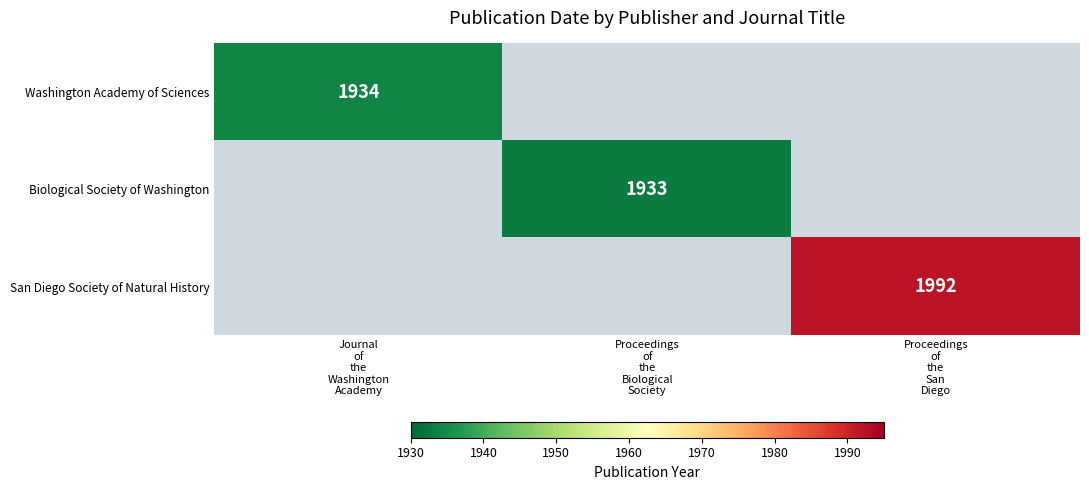

Between Journal of the Washington Academy and Proceedings of the San Diego, which series saw the biggest shift?

San Diego Society of Natural History